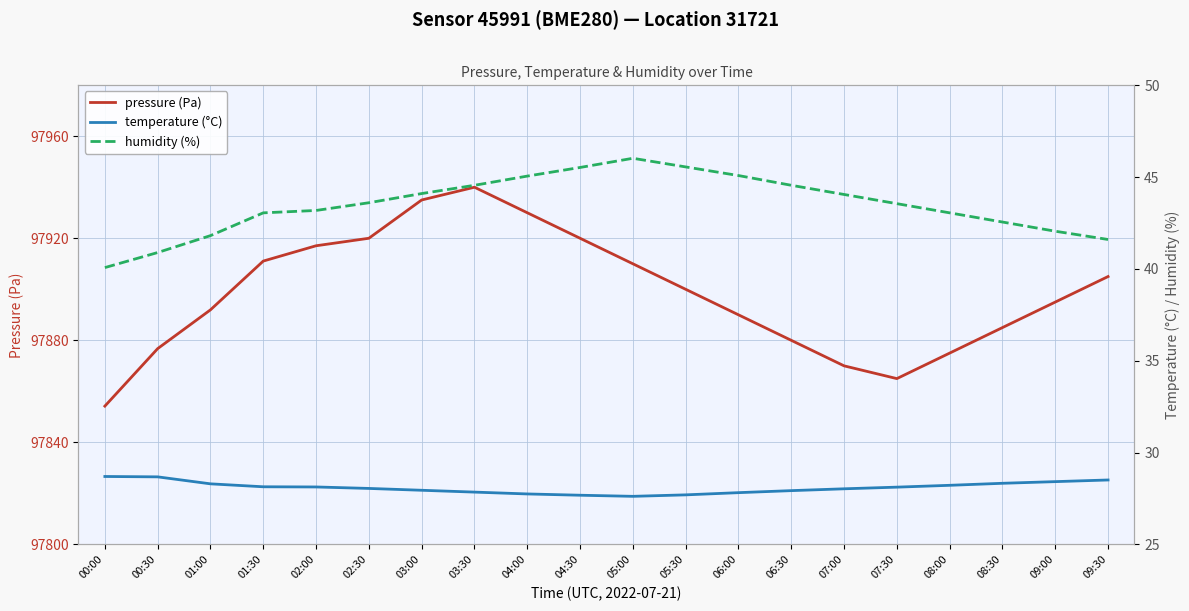

The value of pressure (Pa) at 05:30 is 163952.5. True or false?

False